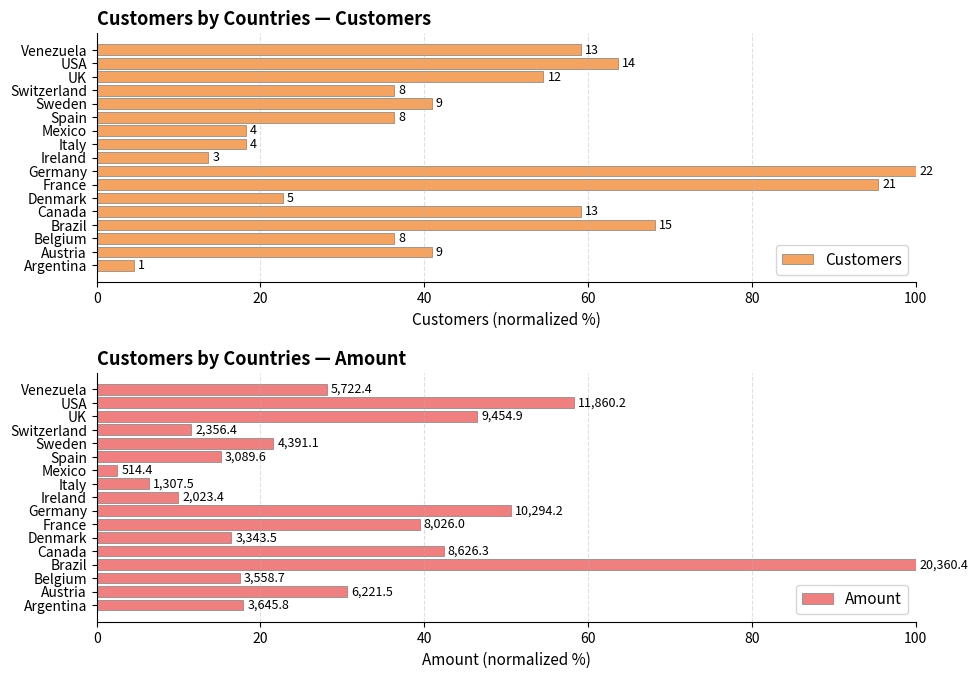

How many distinct data groups are displayed?

2